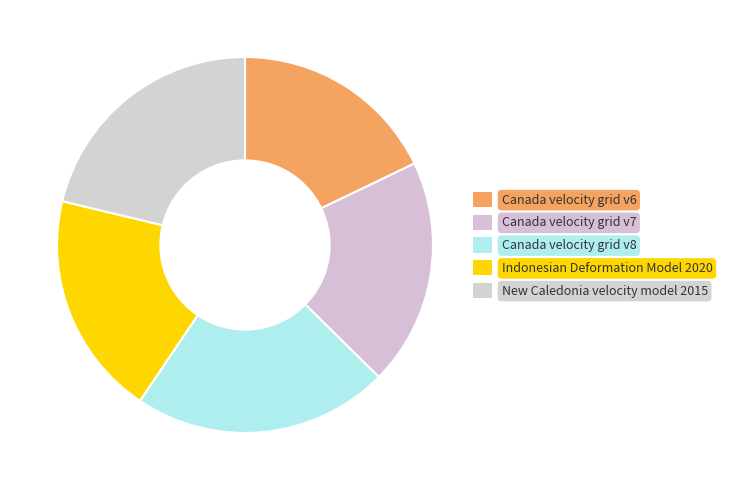

To the nearest percent, what is the combined percentage of Canada velocity grid v7 and New Caledonia velocity model 2015?

41%